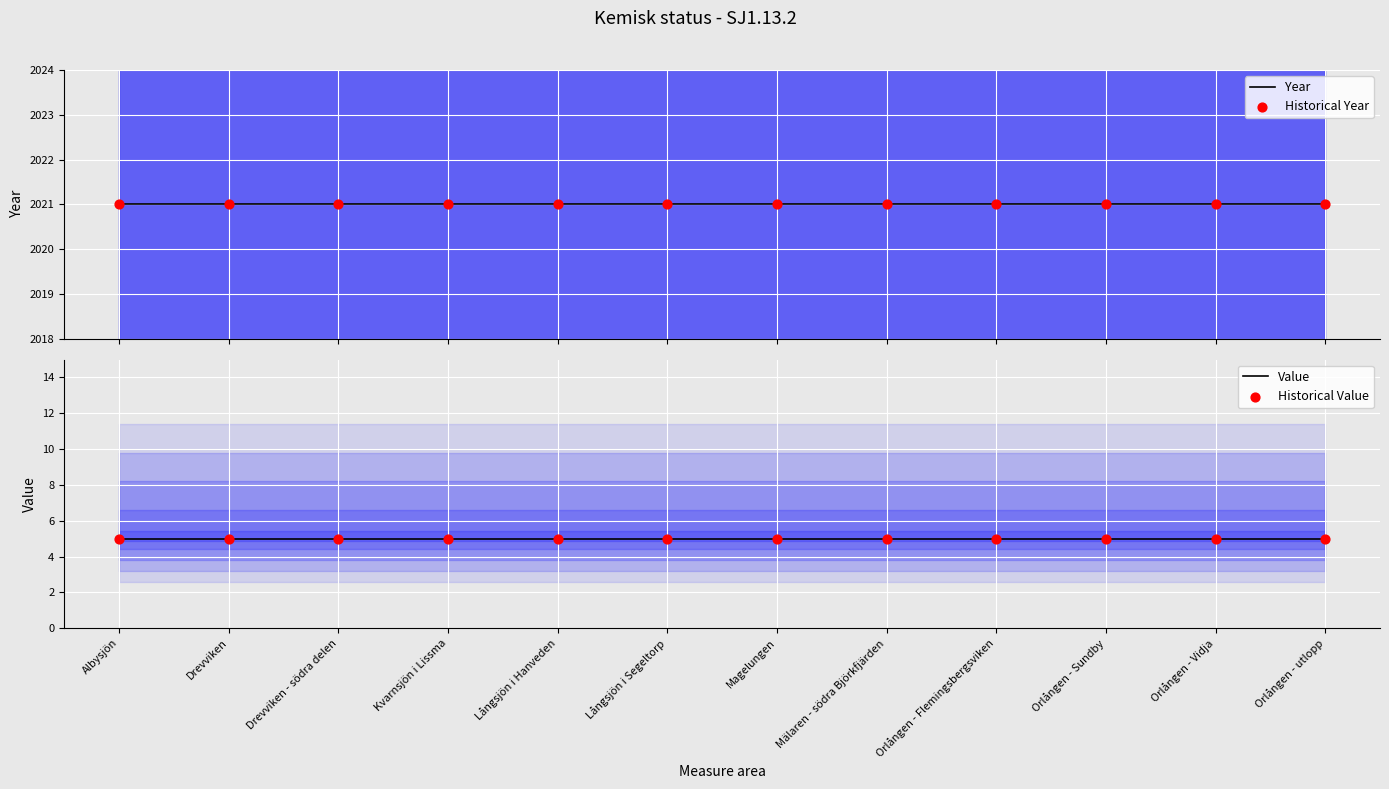

What are all the series names shown in the legend?

Year, Historical Year, Value, Historical Value